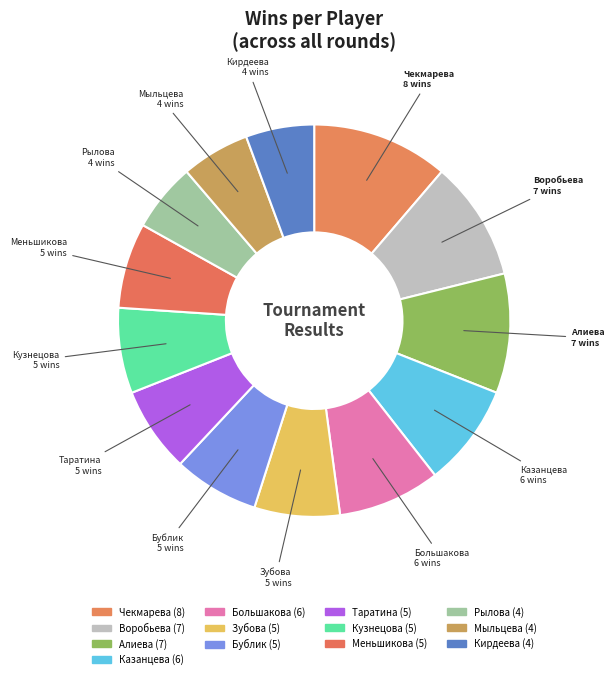

Count the number of slices in the pie.

13